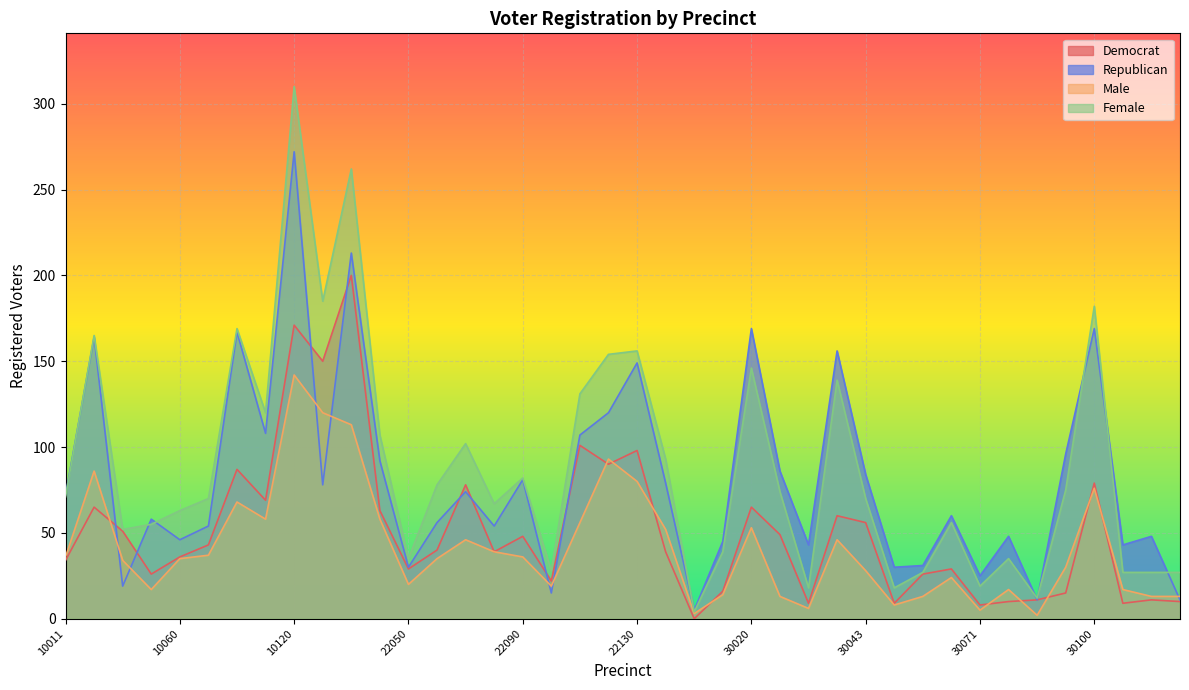

How many lines are shown in the chart?

4